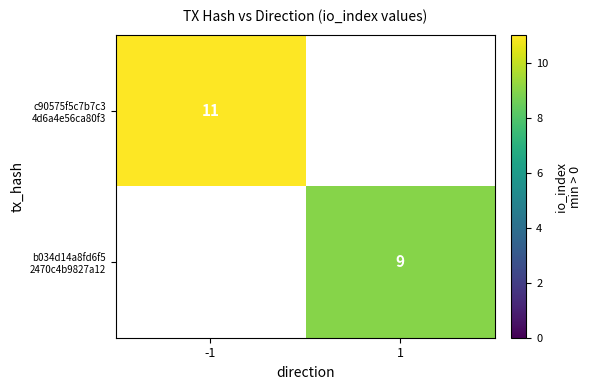

The b034d14a8fd6f5 2470c4b9827a12 series shows 9.0 at 1. True or false?

True